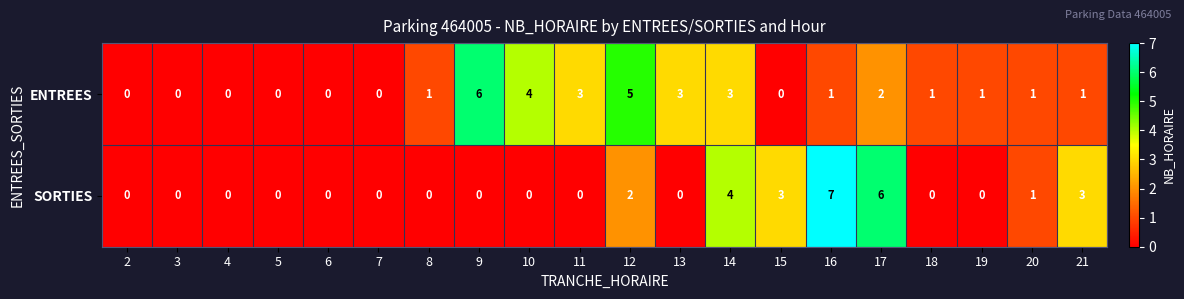

What is the sum of all ENTREES values?

32